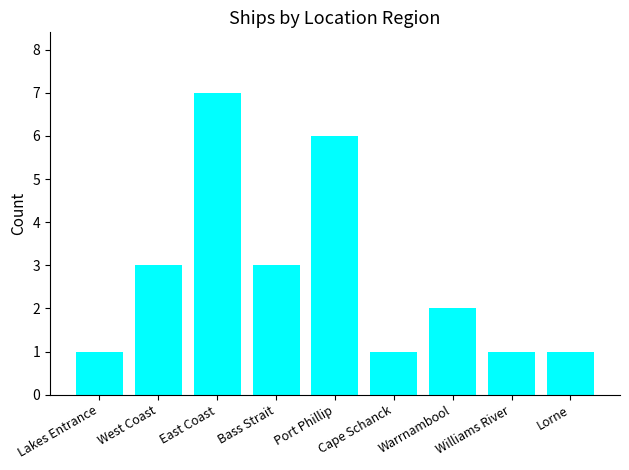

How many values are between 1 and 3?

7